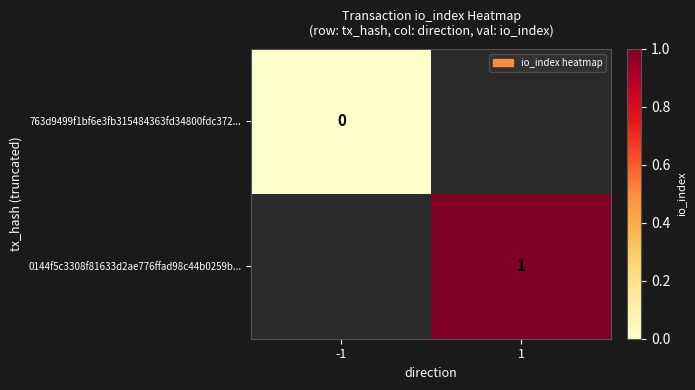

The 0144f5c3308f81633d2ae776ffad98c44b0259b... series shows 1.0 at 1. True or false?

True